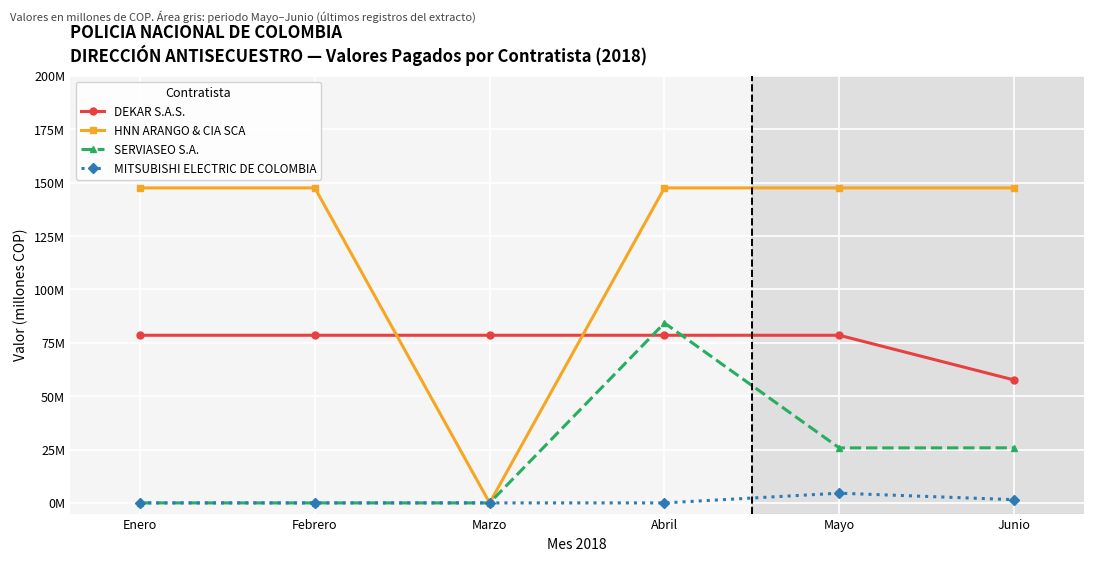

True or false: SERVIASEO S.A. has more than 2 interior local peaks.

False